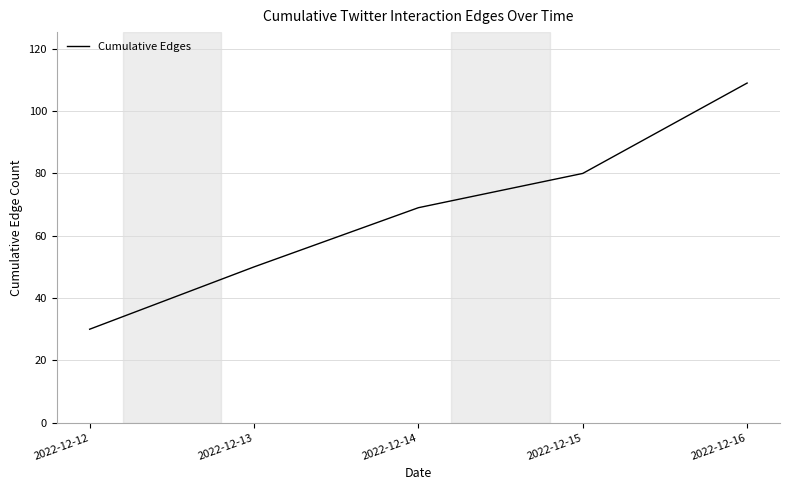

Where is the data nearest to the value 69?

2022-12-14